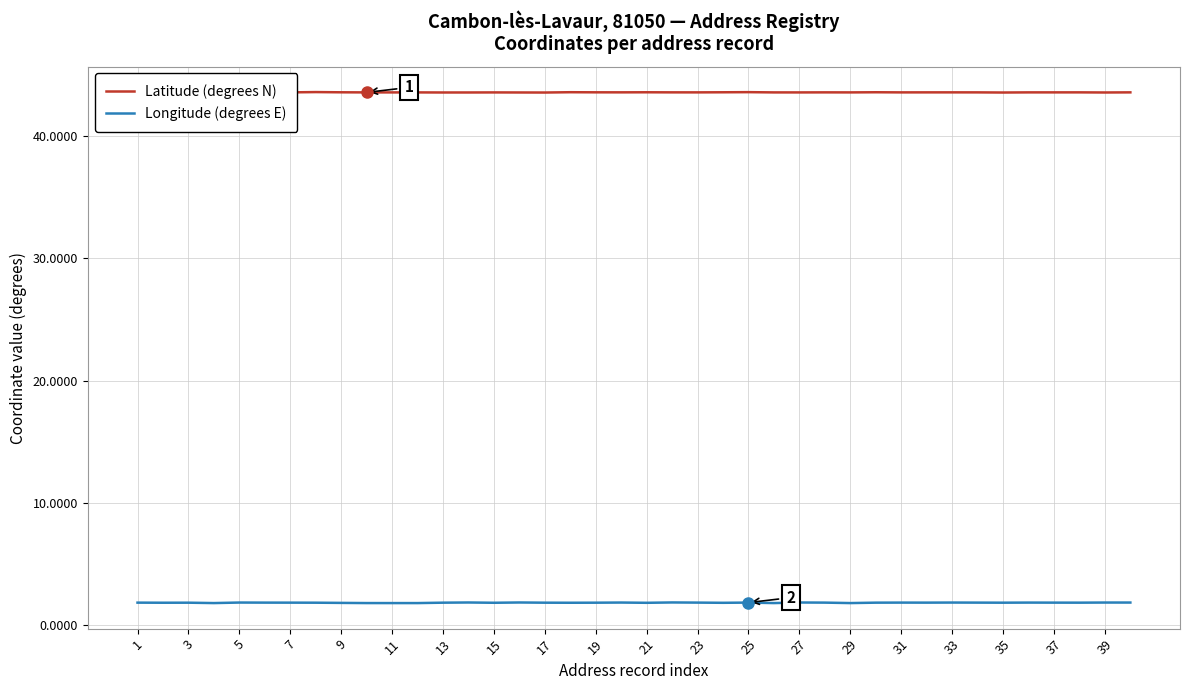

Is it true that Longitude (degrees E) equals 1.9 at 5?

True